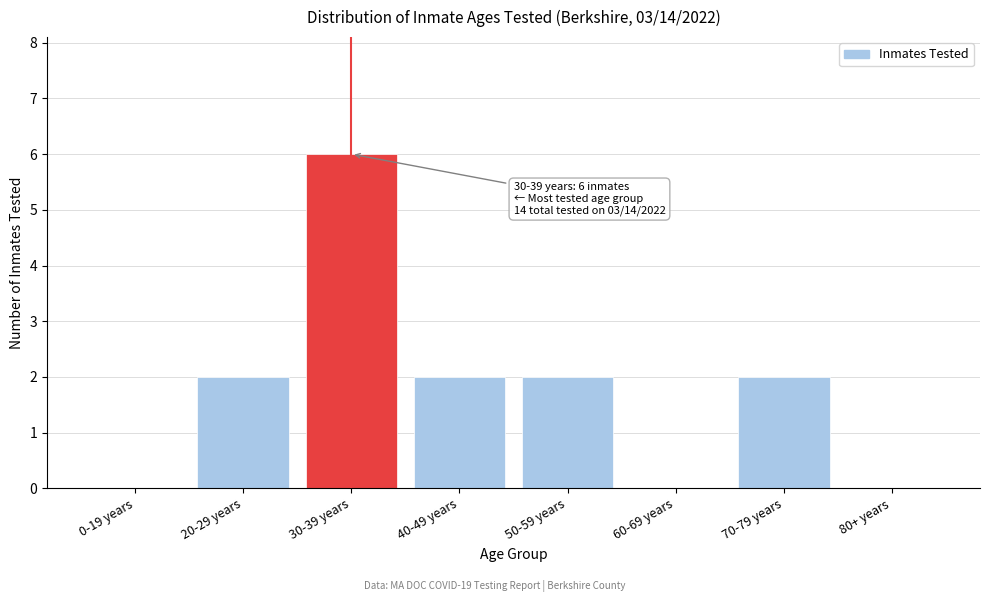

Reading left to right, list all the values displayed in this chart.

0-19 years=0	20-29 years=2	30-39 years=6	40-49 years=2	50-59 years=2	60-69 years=0	70-79 years=2	80+ years=0